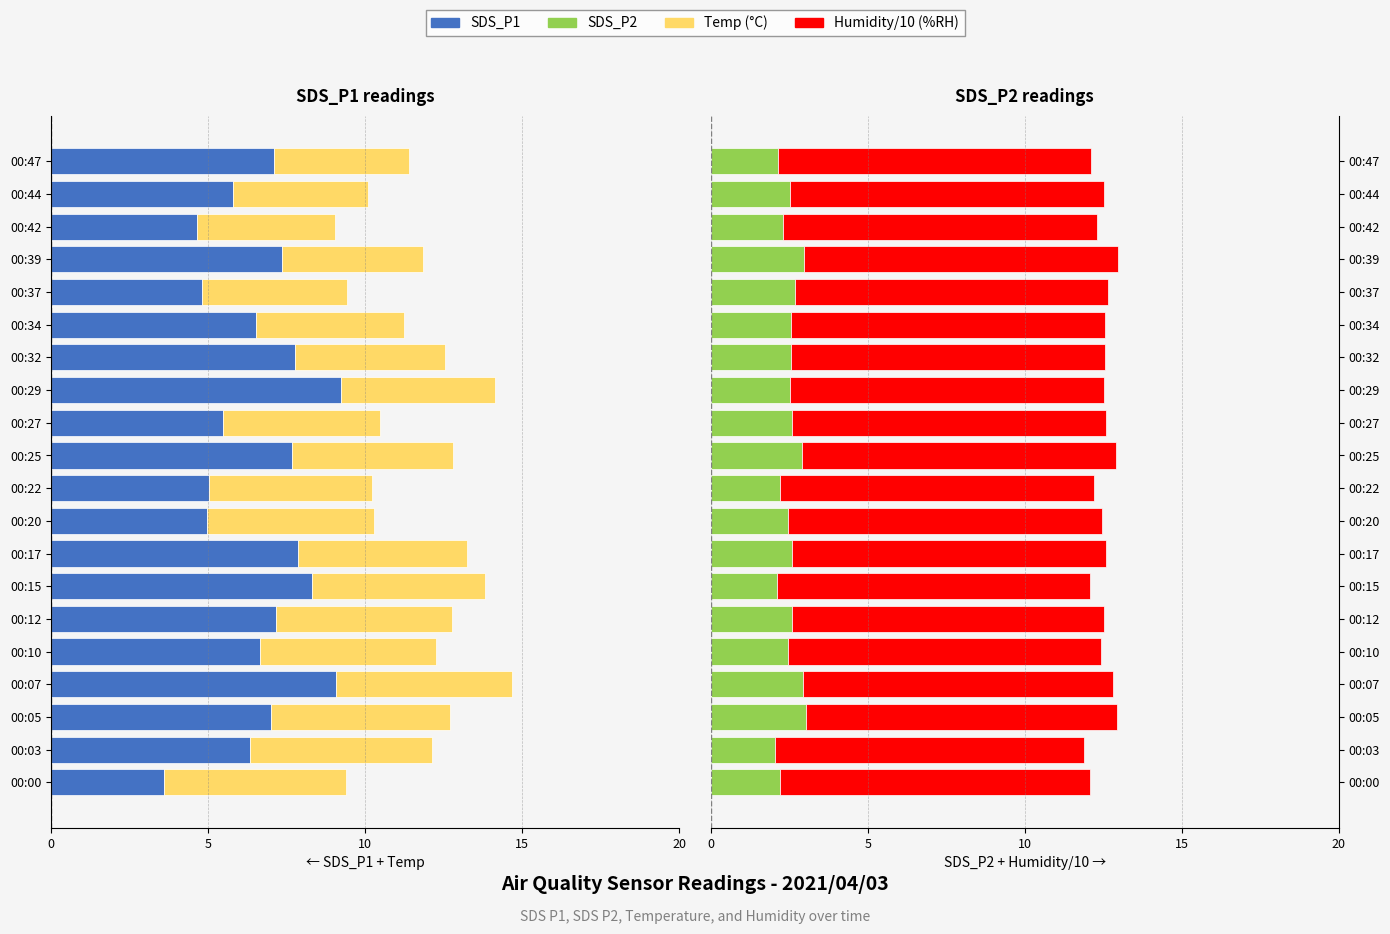

What is the difference between the second highest and second lowest values in the SDS_P1 series?

4.4